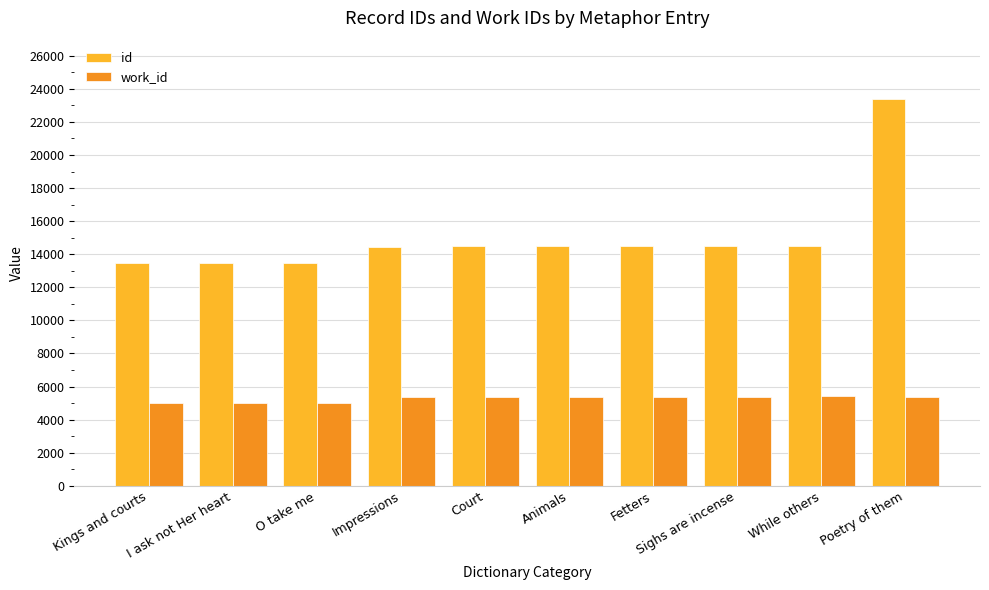

Read the id value at Poetry of them.

23405